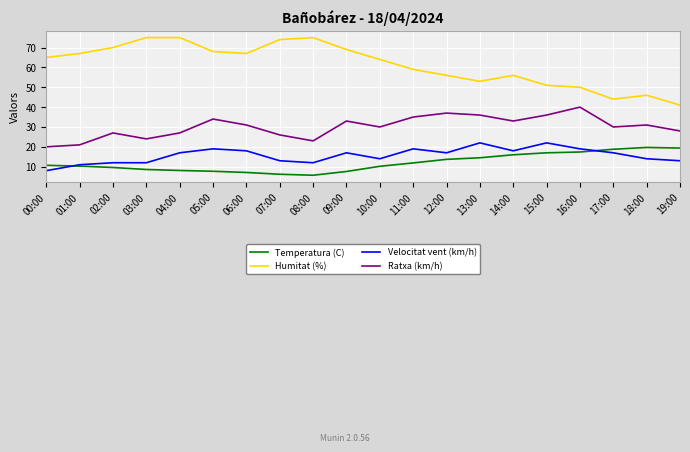

True or false: Humitat (%) and Velocitat vent (km/h) cross at least once.

False